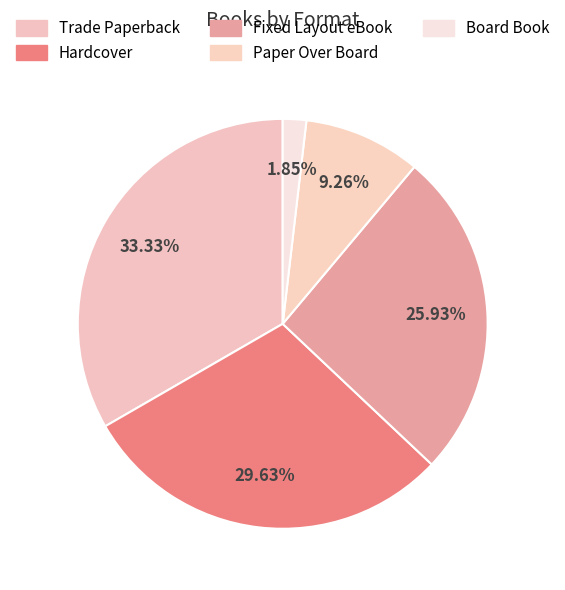

Count the number of slices in the pie.

5